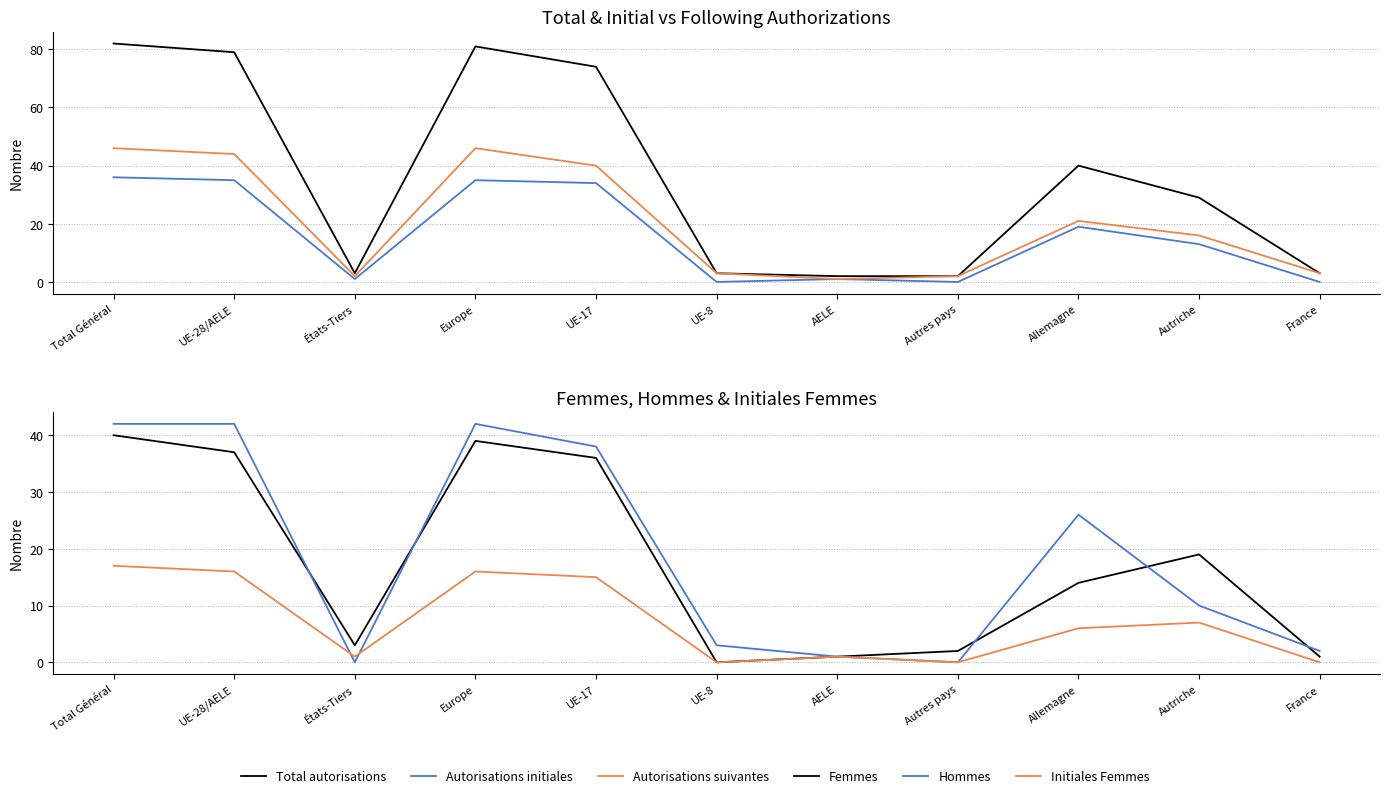

How many intersections are there between Femmes and Autorisations suivantes?

4